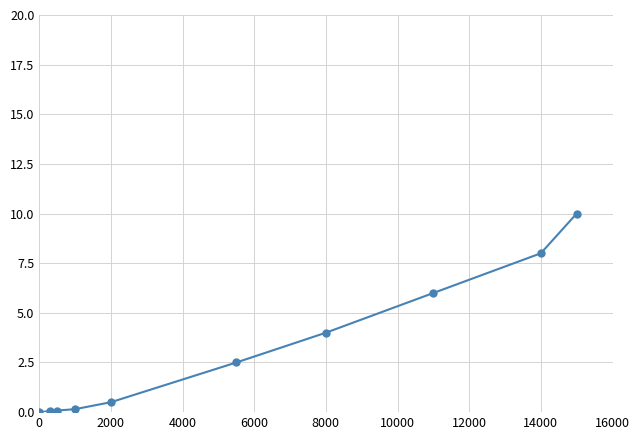

True or false: there are more than 2 points higher than both neighbors.

False